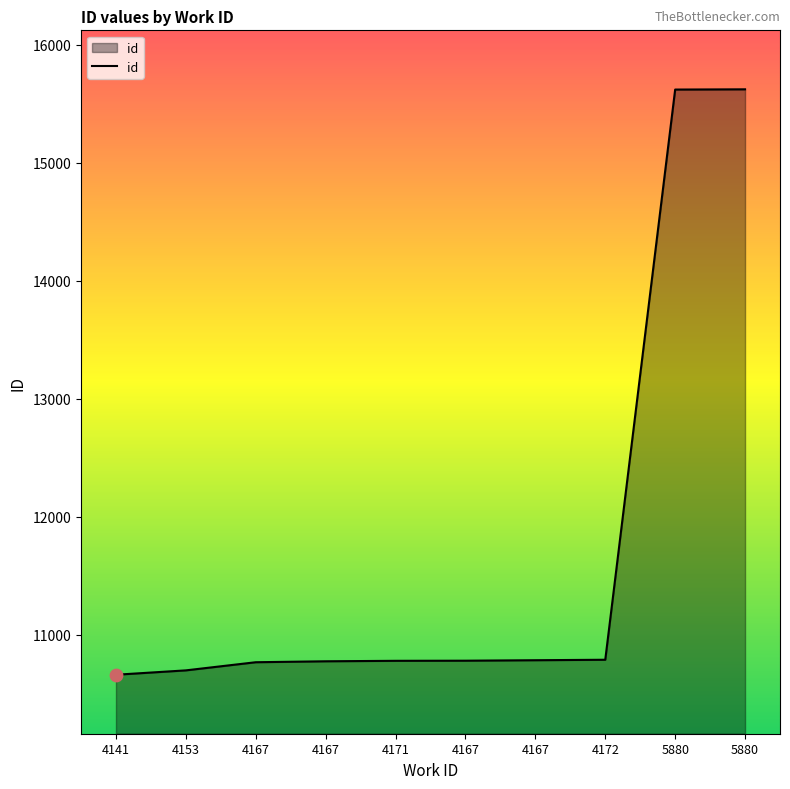

What is the ratio of the value at 4153 to the value at 4171?

1.0